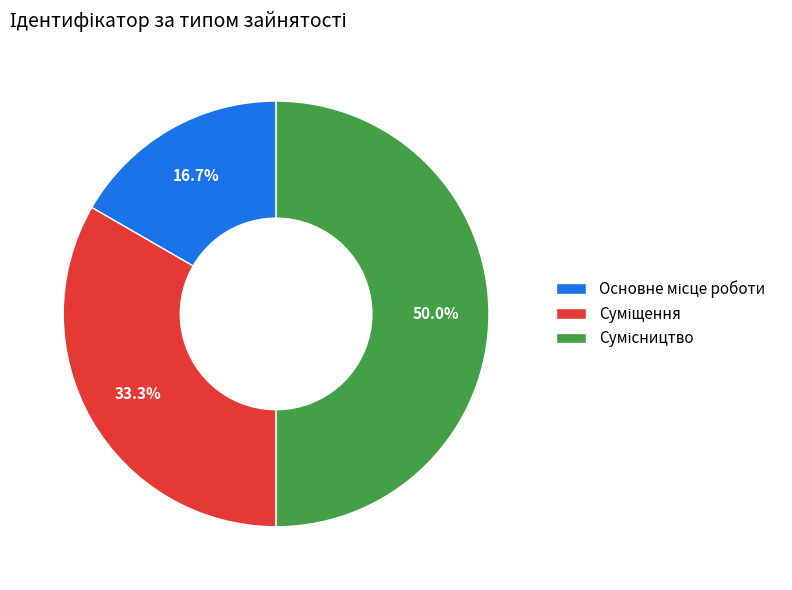

To the nearest percent, what portion does Суміщення represent?

33%